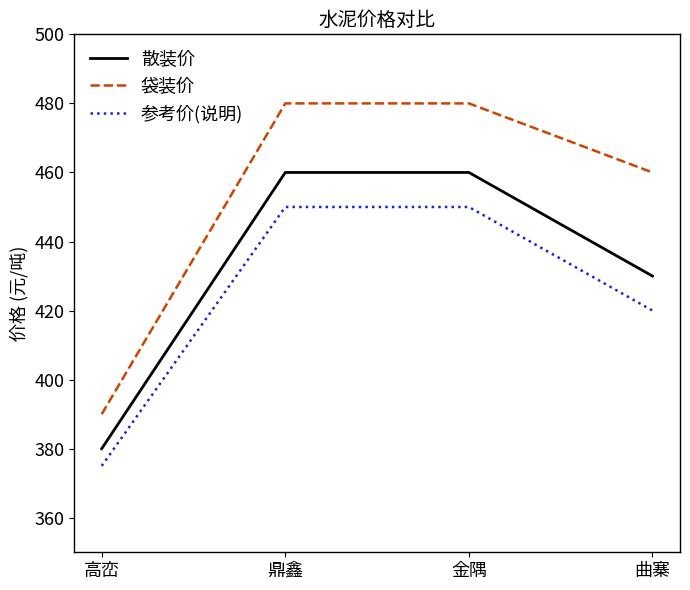

What is the sum of all 参考价(说明) values?

1695